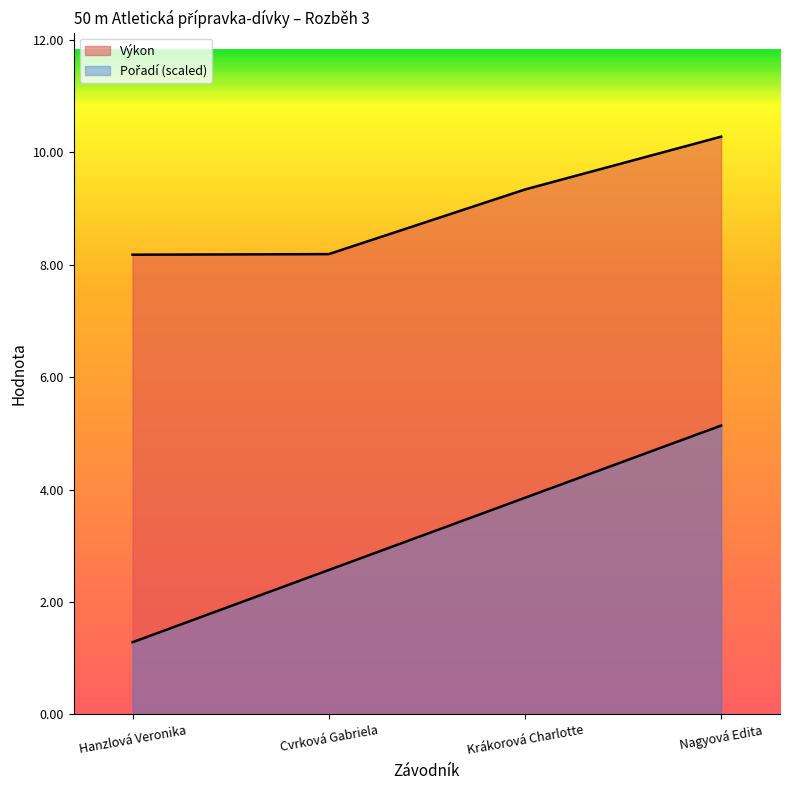

How many lines are shown in the chart?

2